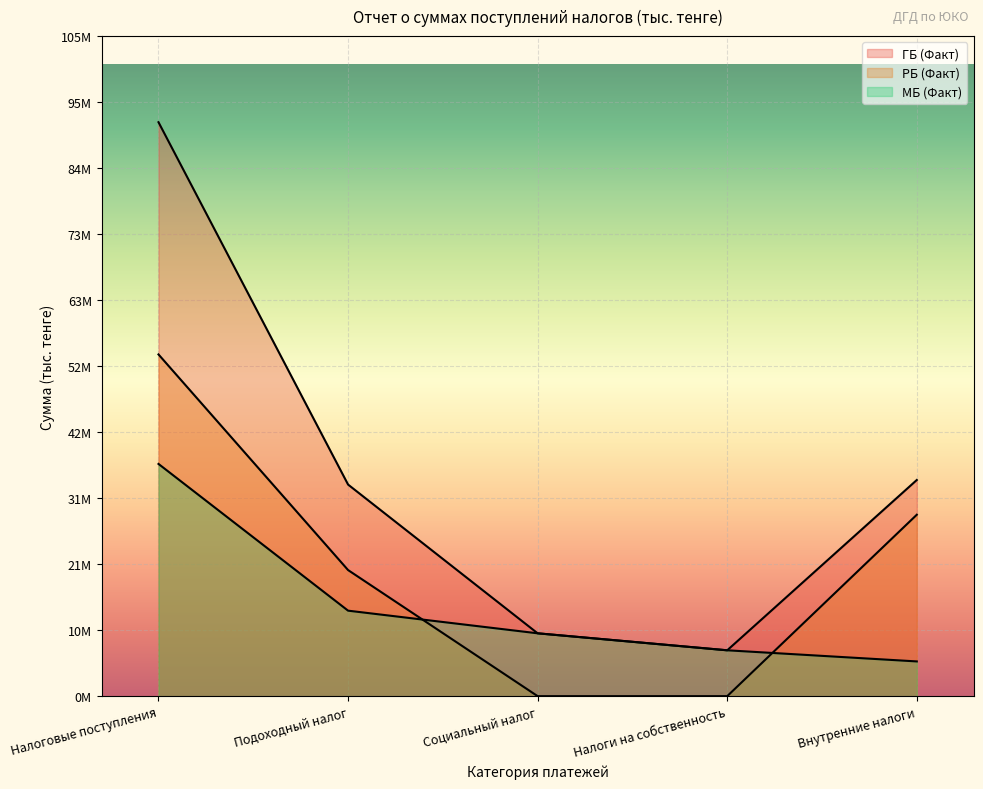

What position from the left is Подоходный налог?

2